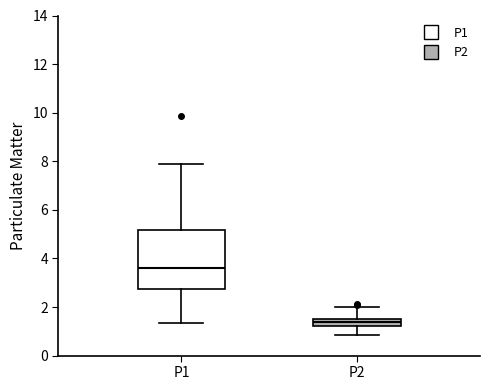

Where does the upper whisker of the box for P1 end on the y-axis? The values are not printed on the chart, so give them approximately, as read against the axis.

8.0